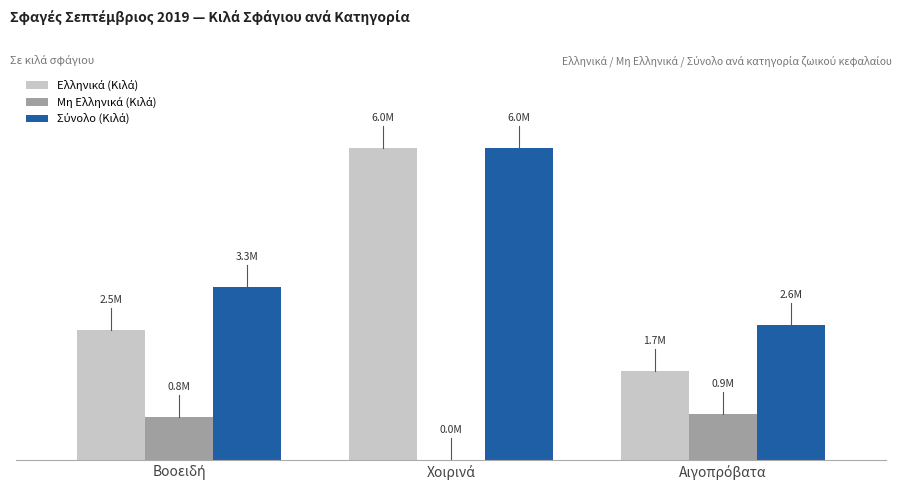

What is the average value of the Μη Ελληνικά (Κιλά) series?

571181